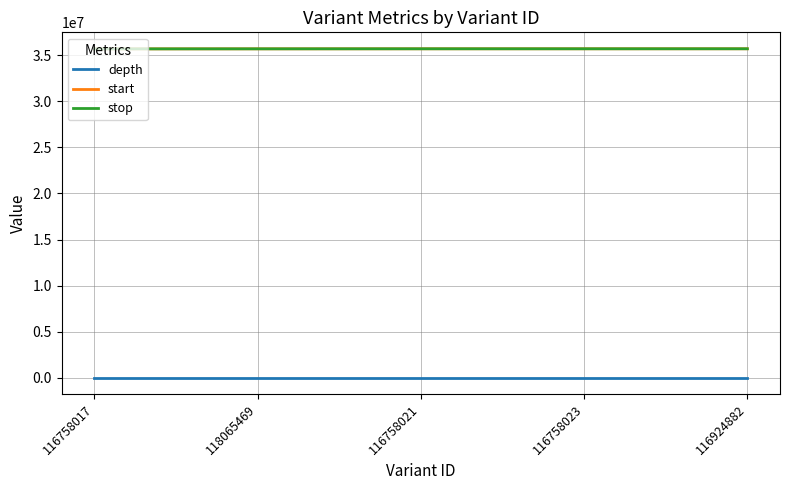

Is it true that stop equals 35705050 at 116758017?

True